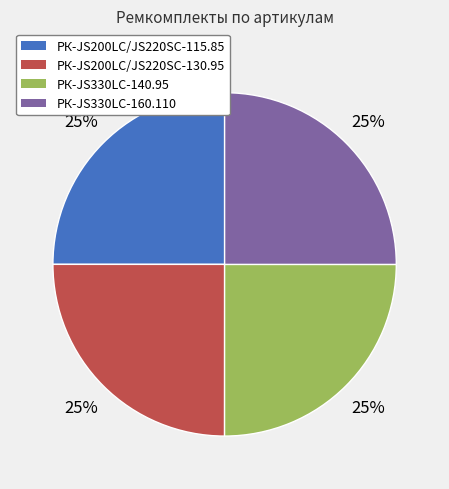

Approximately how many times larger is the value at РК-JS330LC-140.95 compared to РК-JS200LC/JS220SC-115.85?

1.0